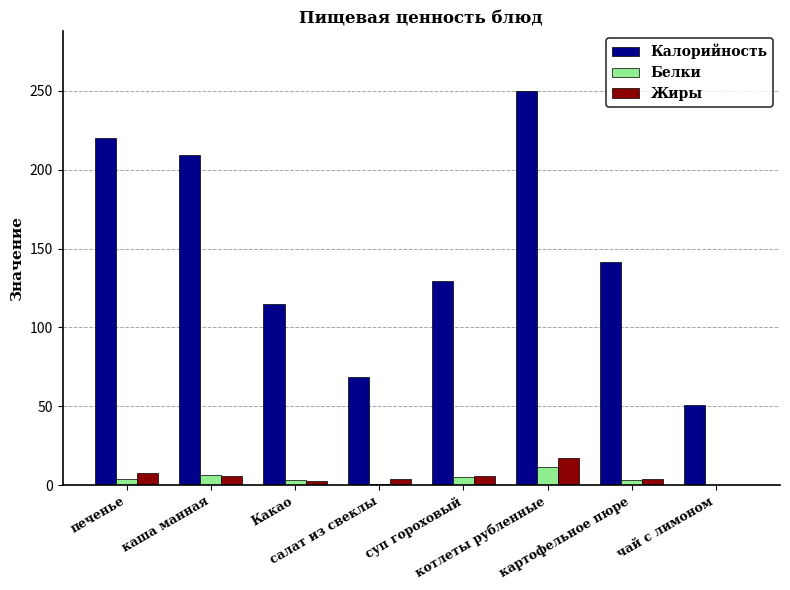

What is the difference between the Белки values at чай с лимоном and котлеты рубленные?

11.1